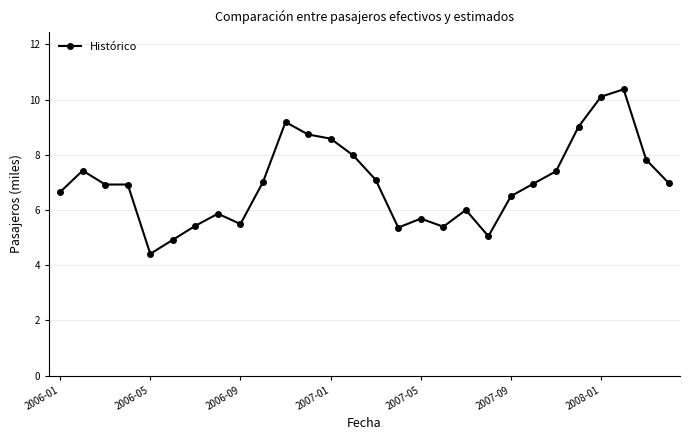

What is the difference between the maximum and minimum values?

6.0